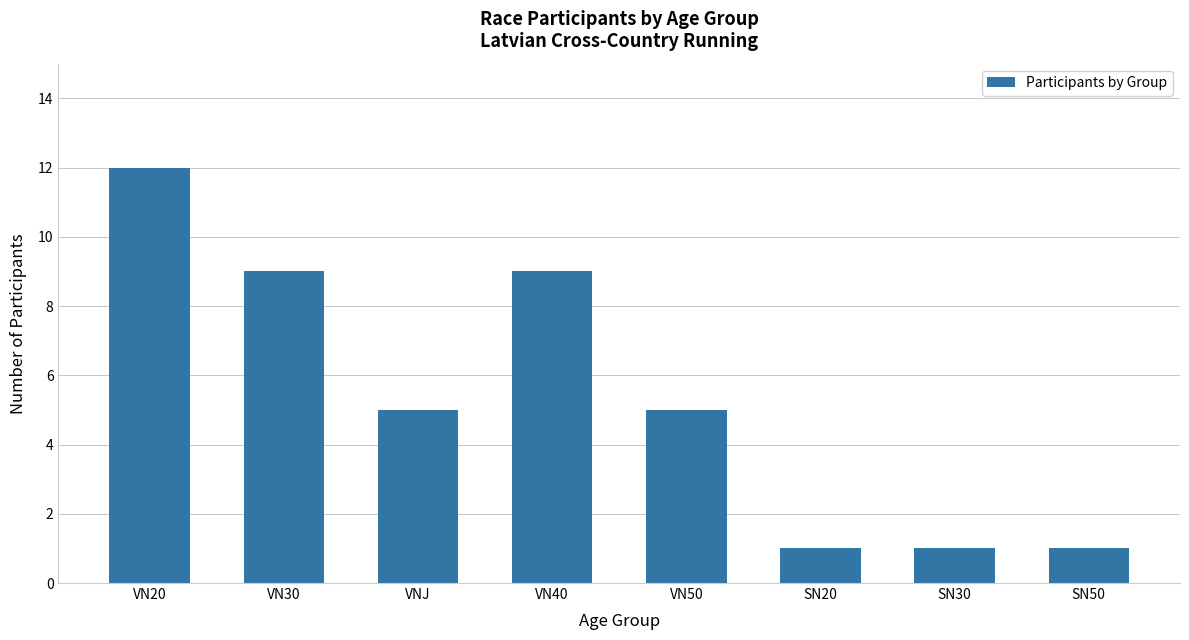

Does the chart contain stacked bars?

No